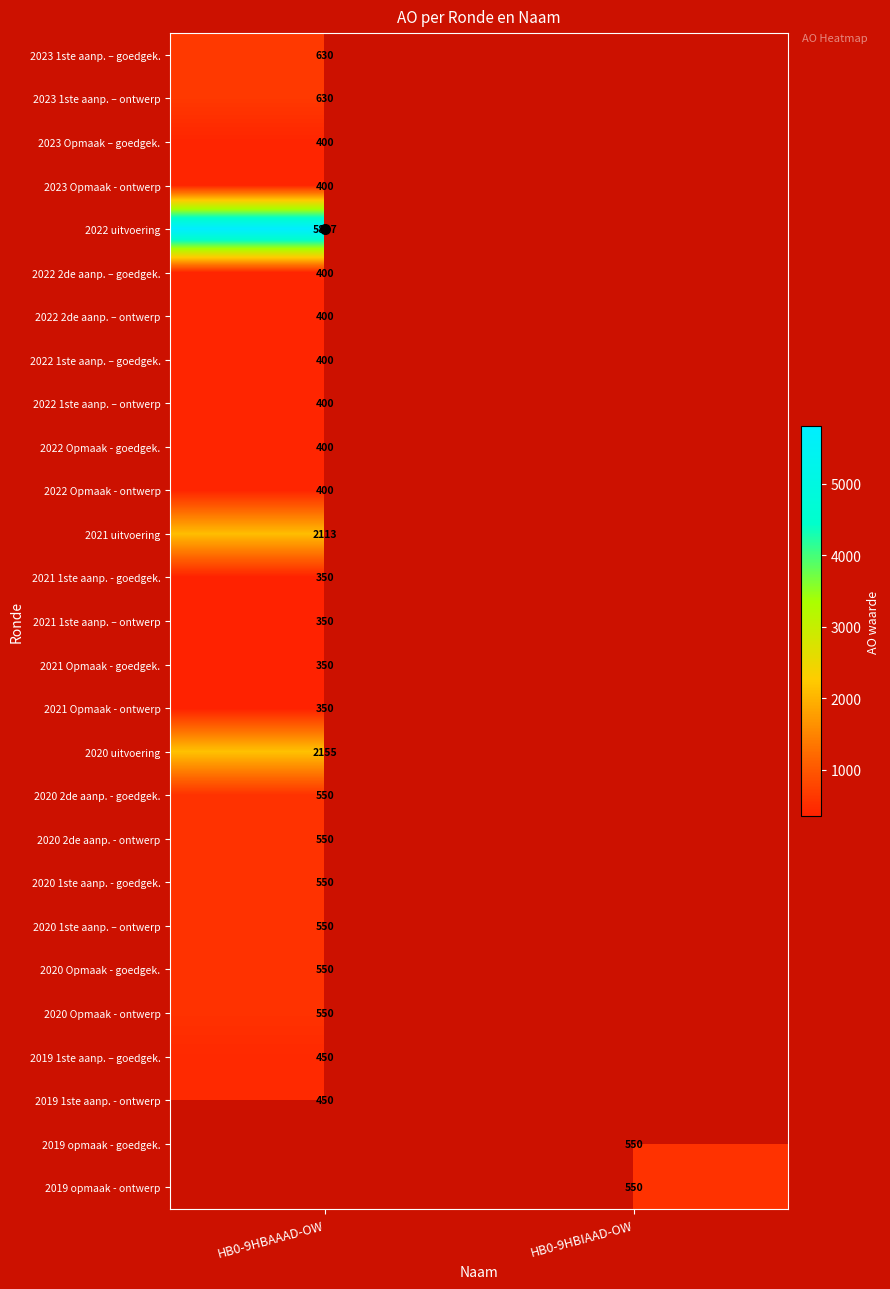

At which label does 2023 Opmaak – goedgek. reach its minimum?

HB0-9HBAAAD-OW